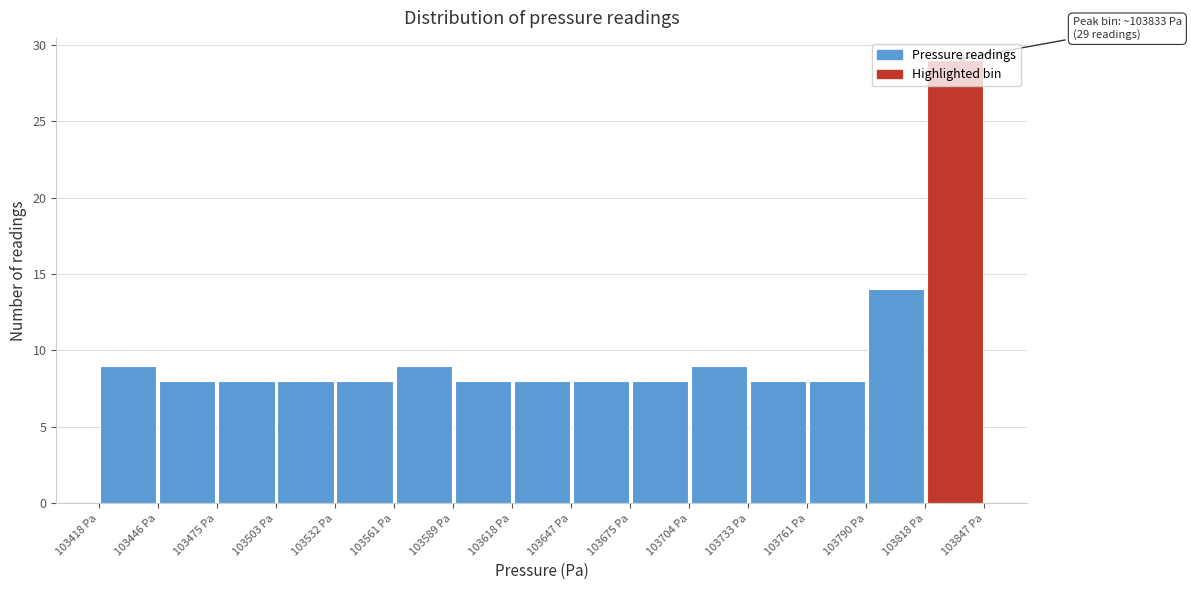

Over which range of the x-axis is the bar tallest?

103820 to 103845